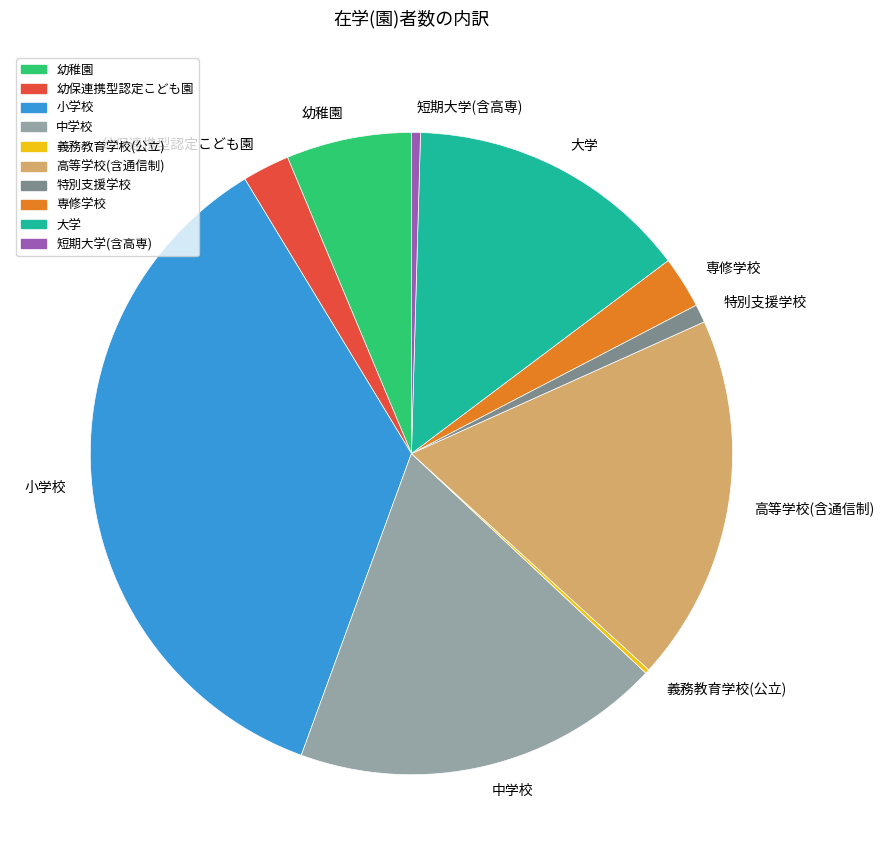

What is the largest slice in the pie chart?

小学校